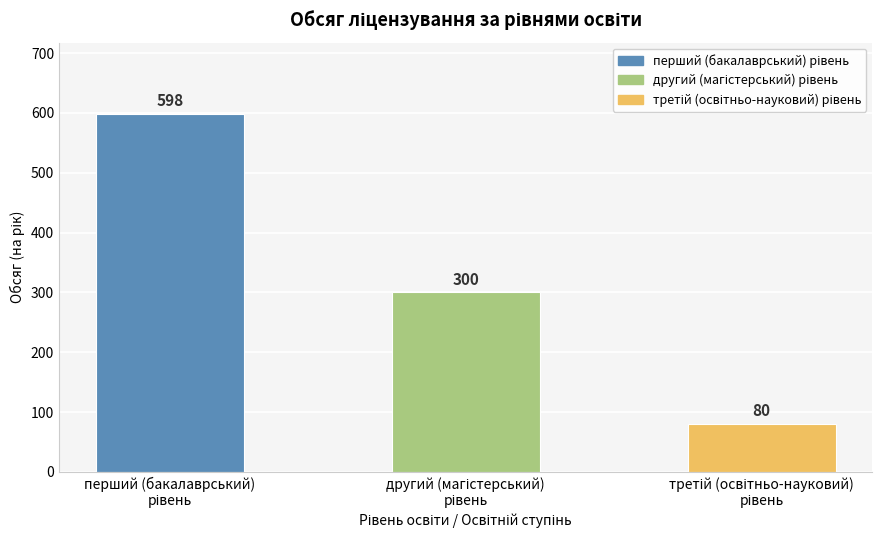

What is the smallest value displayed?

80